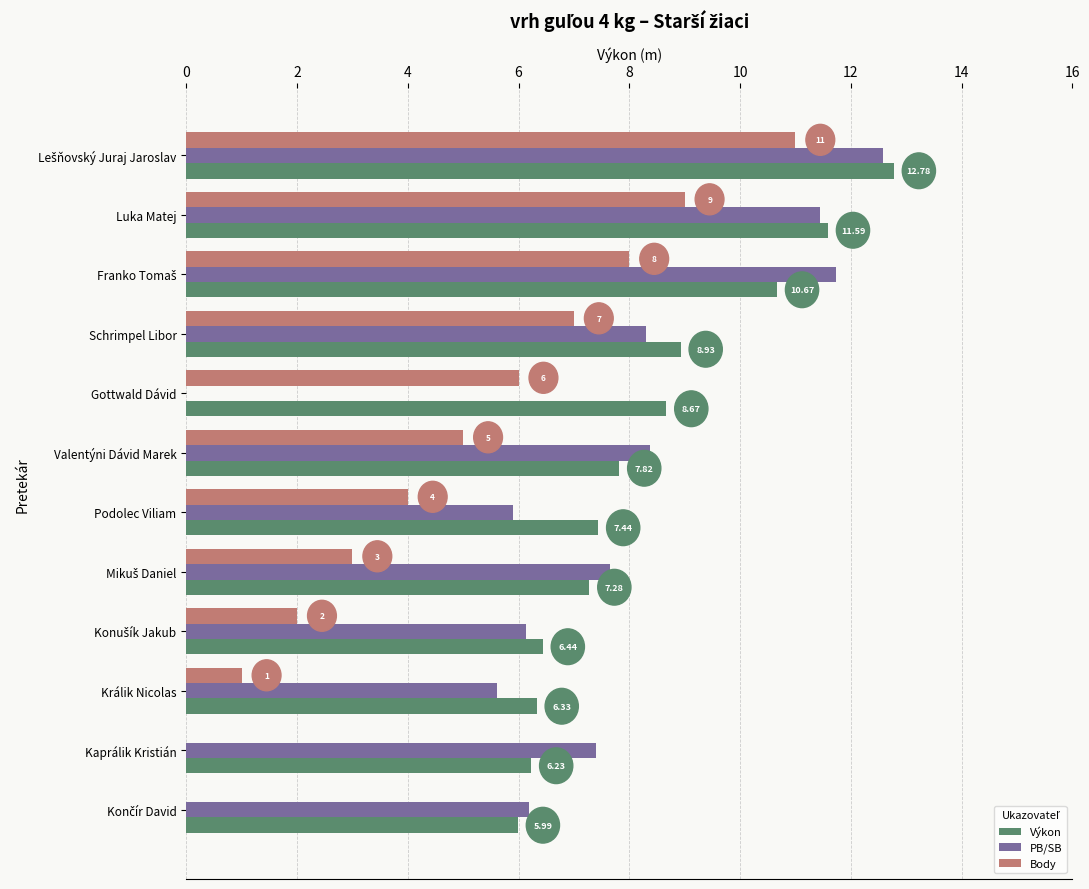

Which series changed the most between Luka Matej and Podolec Viliam?

PB/SB